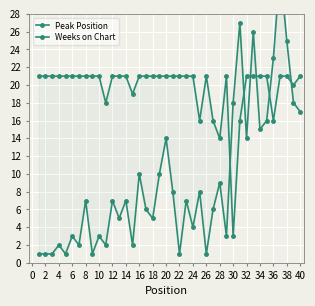

What is the label of the 25th point from the left?

24